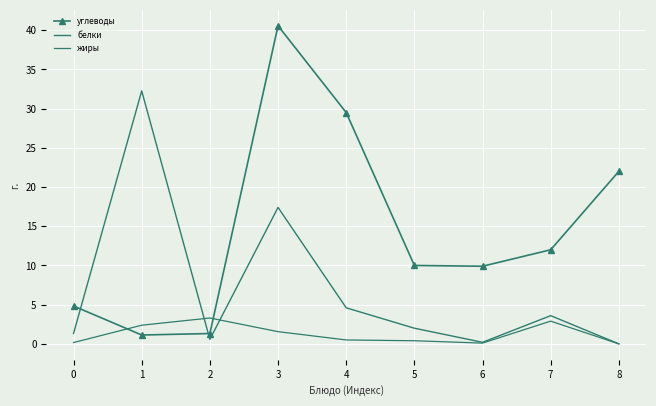

What is the spread (max minus min) of values at 3?

39.0